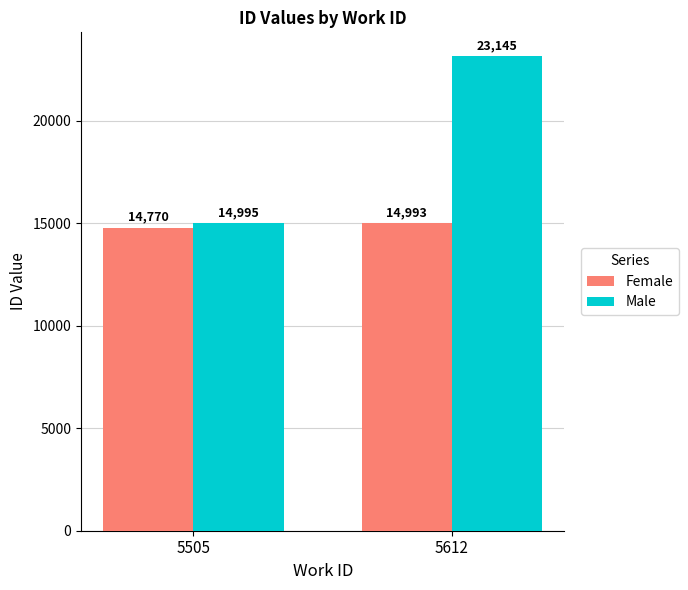

What is the sum of the Female values at 5505 and 5612?

29763